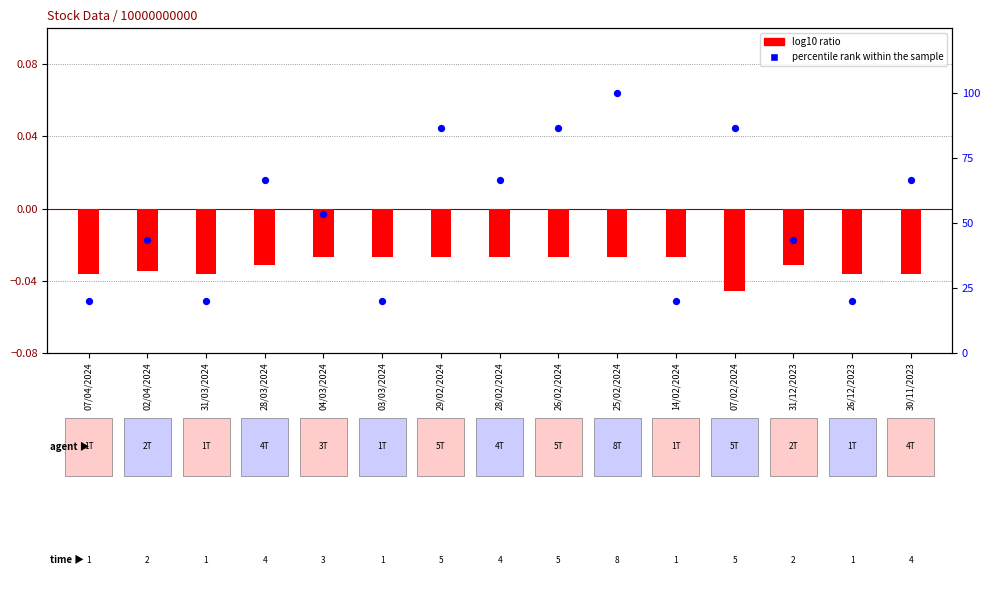

What is the total value across all series at 31/12/2023?

43.3